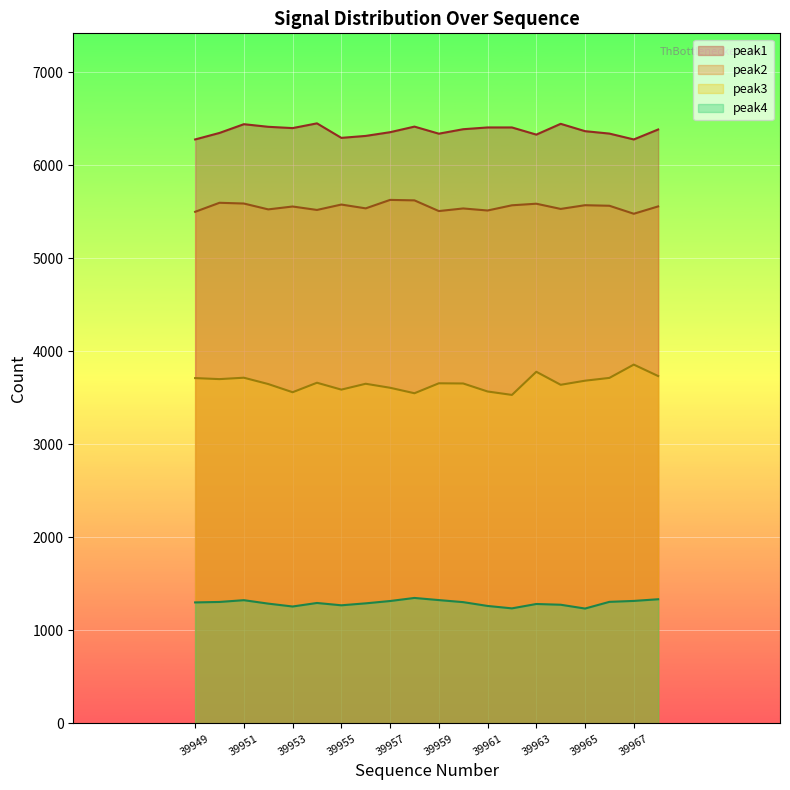

How many lines are shown in the chart?

4